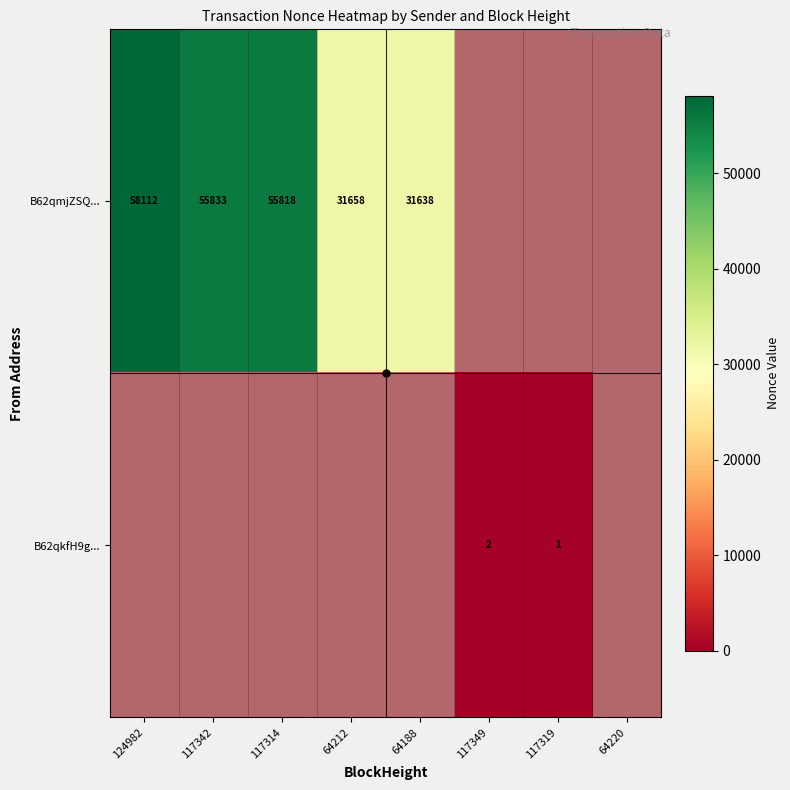

Which series has the largest range (max minus min)?

B62qmjZSQ...